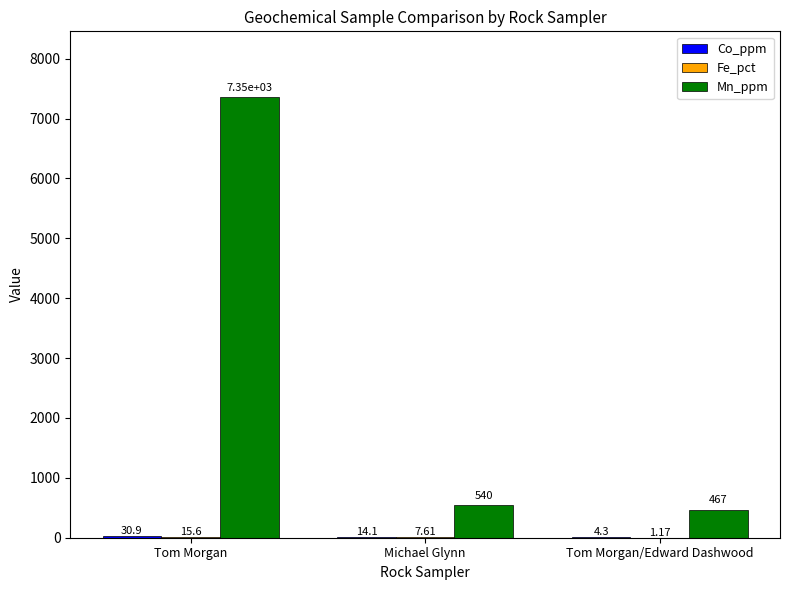

At which label does Mn_ppm first exceed 540?

Tom Morgan